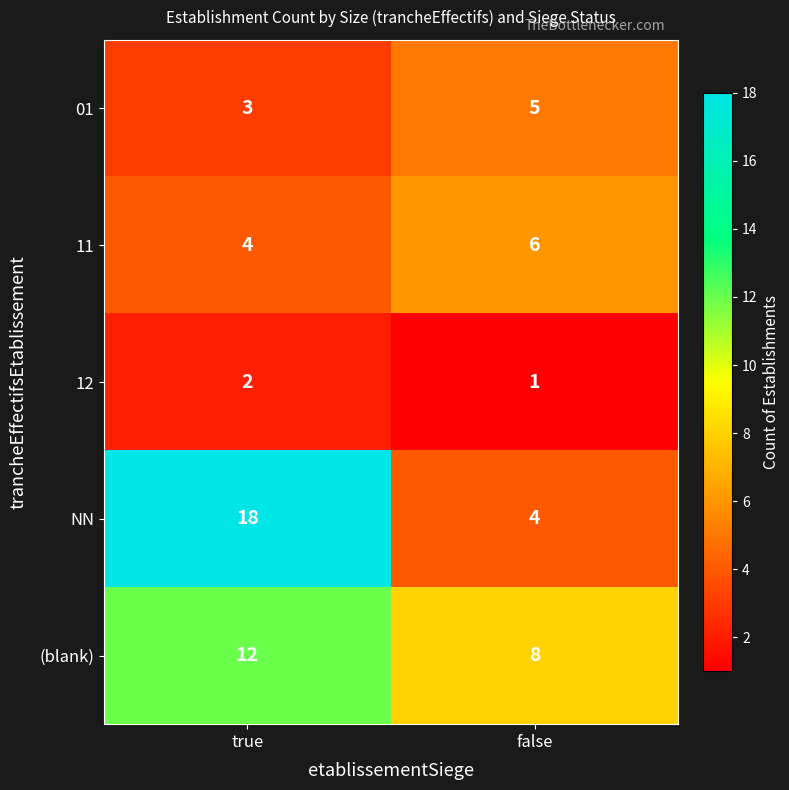

Reading left to right, extract all data points from this chart.

01: 3	5
11: 4	6
12: 2	1
NN: 18	4
(blank): 12	8